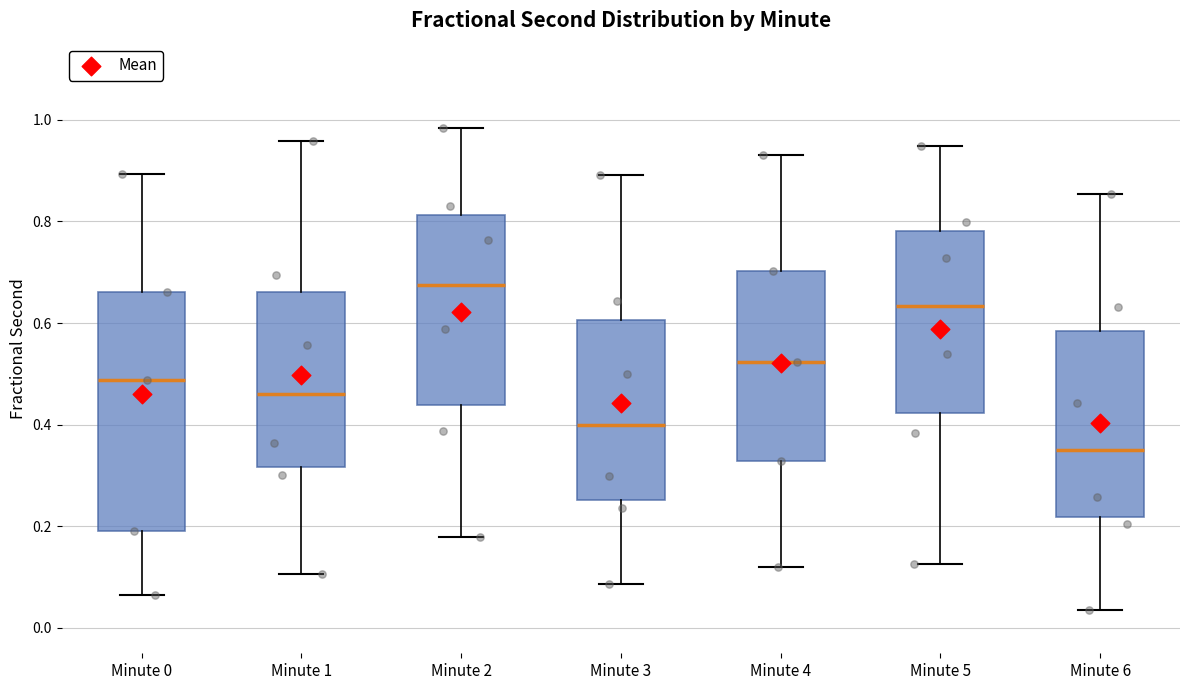

Reading left to right, transcribe this box plot: for each box, give where its median line is, the range the box spans, and where its two whiskers end, as read against the y-axis. The values are not printed on the chart, so give them approximately, as read against the axis.

Minute 0: median 0.48, box 0.18 to 0.66, whiskers 0.06 to 0.90
Minute 1: median 0.46, box 0.32 to 0.66, whiskers 0.10 to 0.96
Minute 2: median 0.68, box 0.44 to 0.82, whiskers 0.18 to 0.98
Minute 3: median 0.40, box 0.26 to 0.60, whiskers 0.08 to 0.90
Minute 4: median 0.52, box 0.32 to 0.70, whiskers 0.12 to 0.94
Minute 5: median 0.64, box 0.42 to 0.78, whiskers 0.12 to 0.94
Minute 6: median 0.36, box 0.22 to 0.58, whiskers 0.04 to 0.86